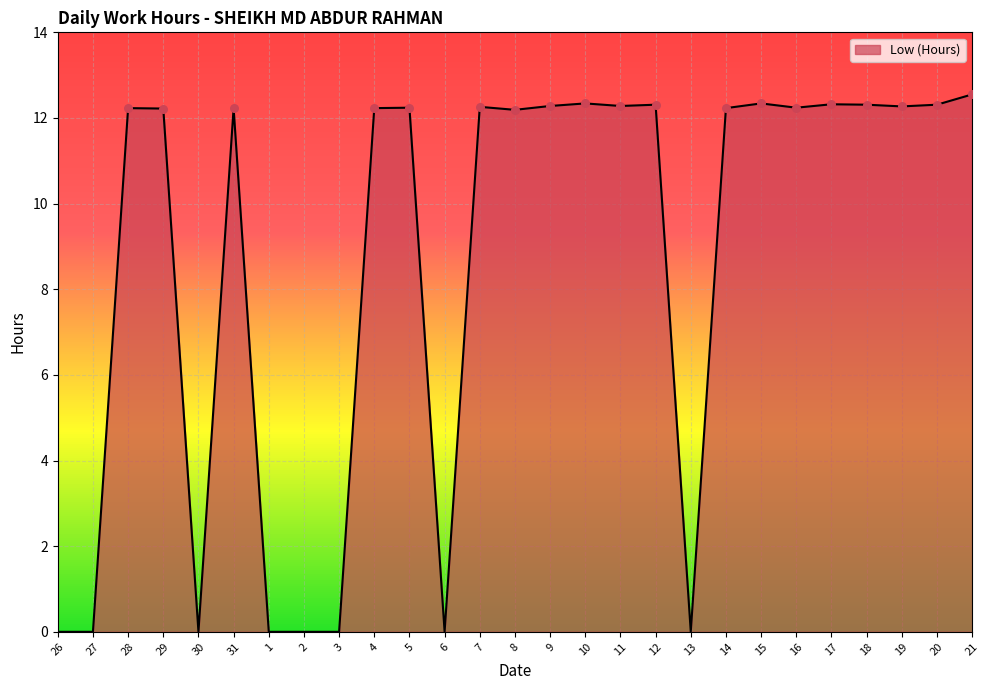

What is the ratio of the value at 31 to the value at 21?

1.0